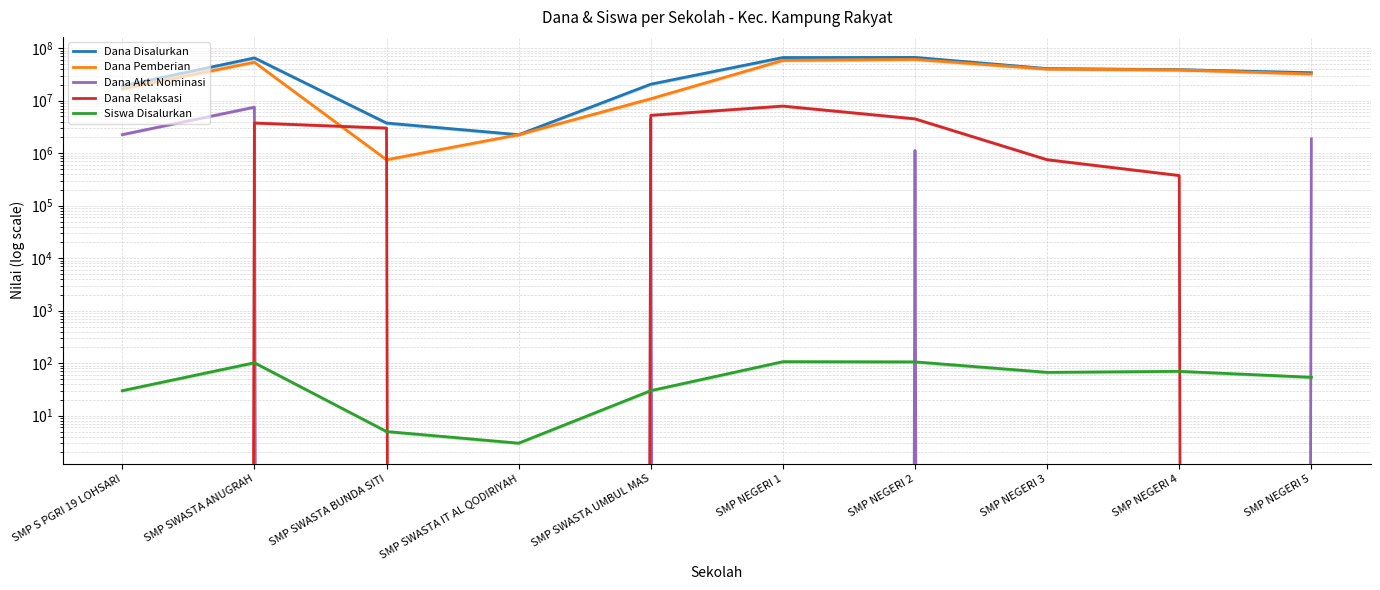

True or false: Siswa Disalurkan and Dana Disalurkan intersect in this chart.

False